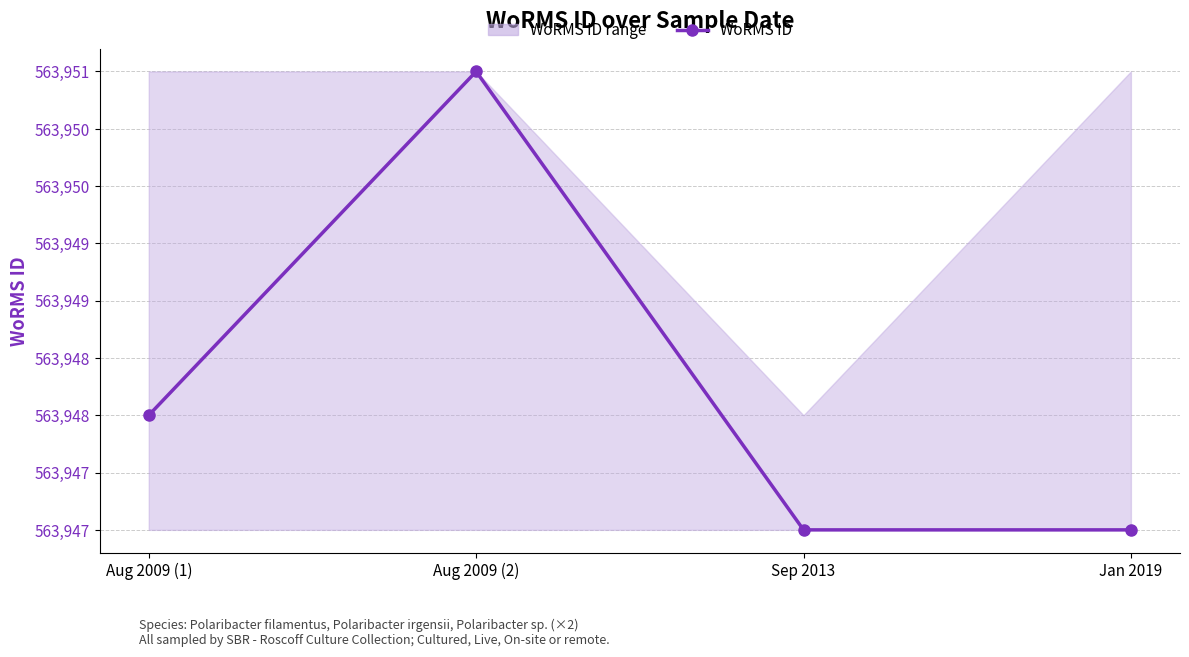

Is it true that the value at Jan 2019 is 563947?

True